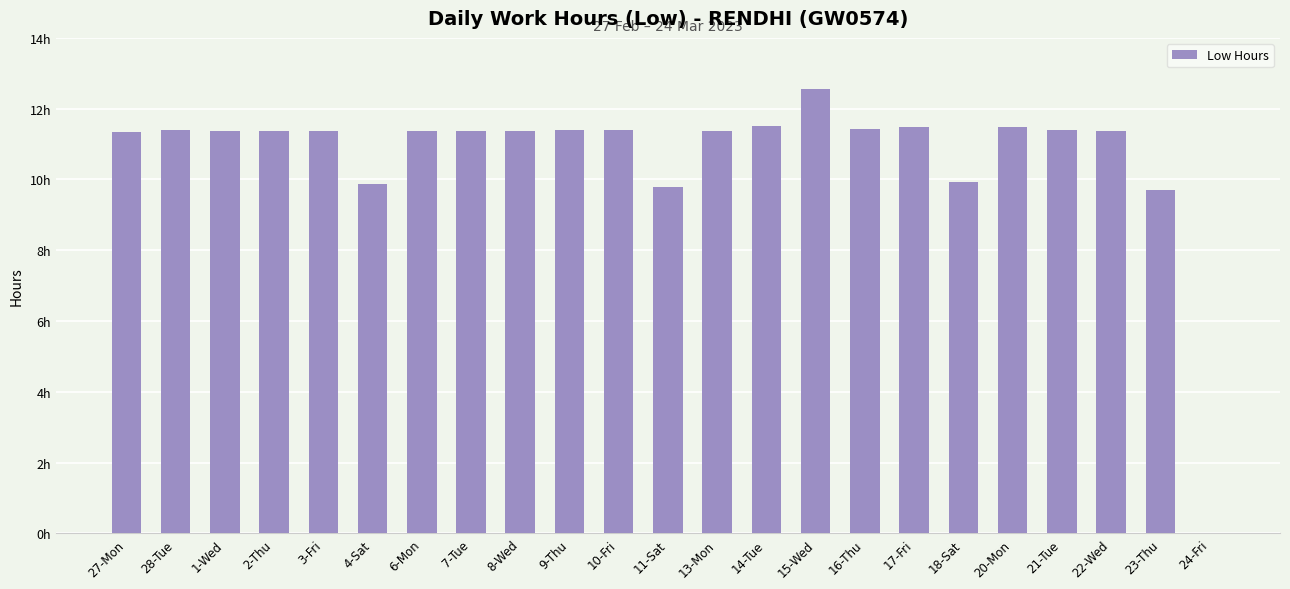

Are the bars horizontal?

No